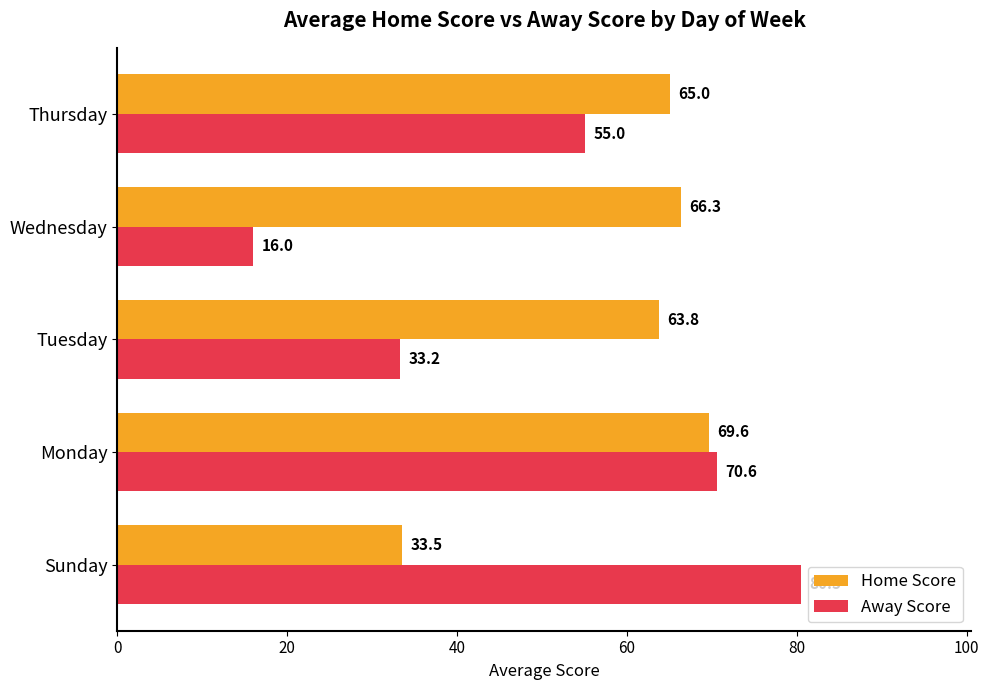

What is the average value of the Away Score series?

51.1